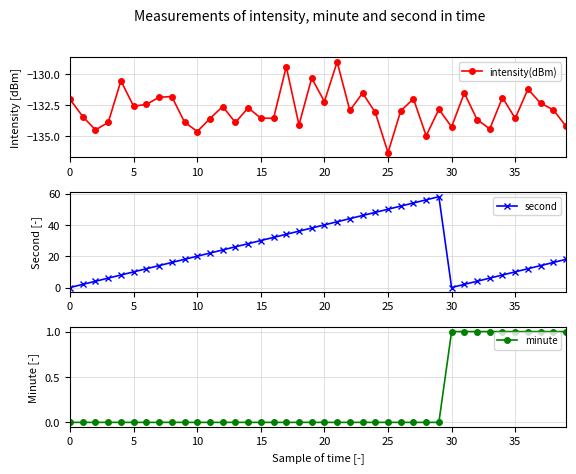

How many data points in minute are above 0?

10